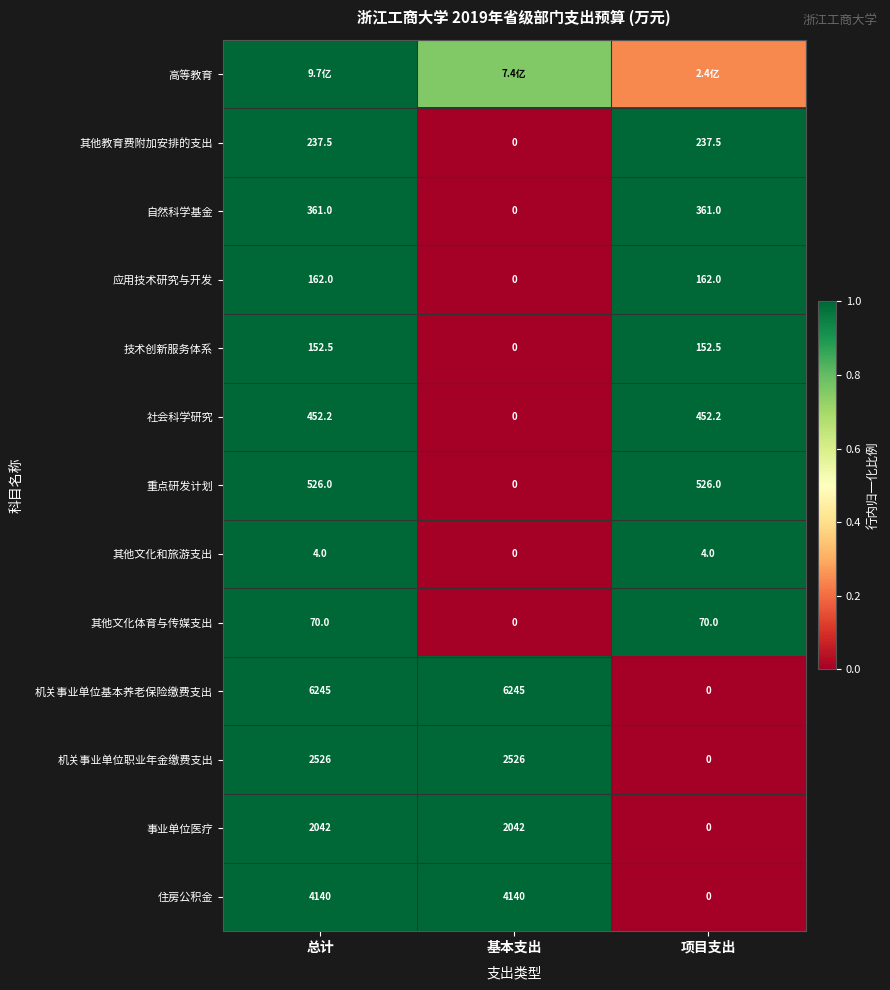

Is the value of 社会科学研究 at 基本支出 greater than the value of 技术创新服务体系 at 总计?

No